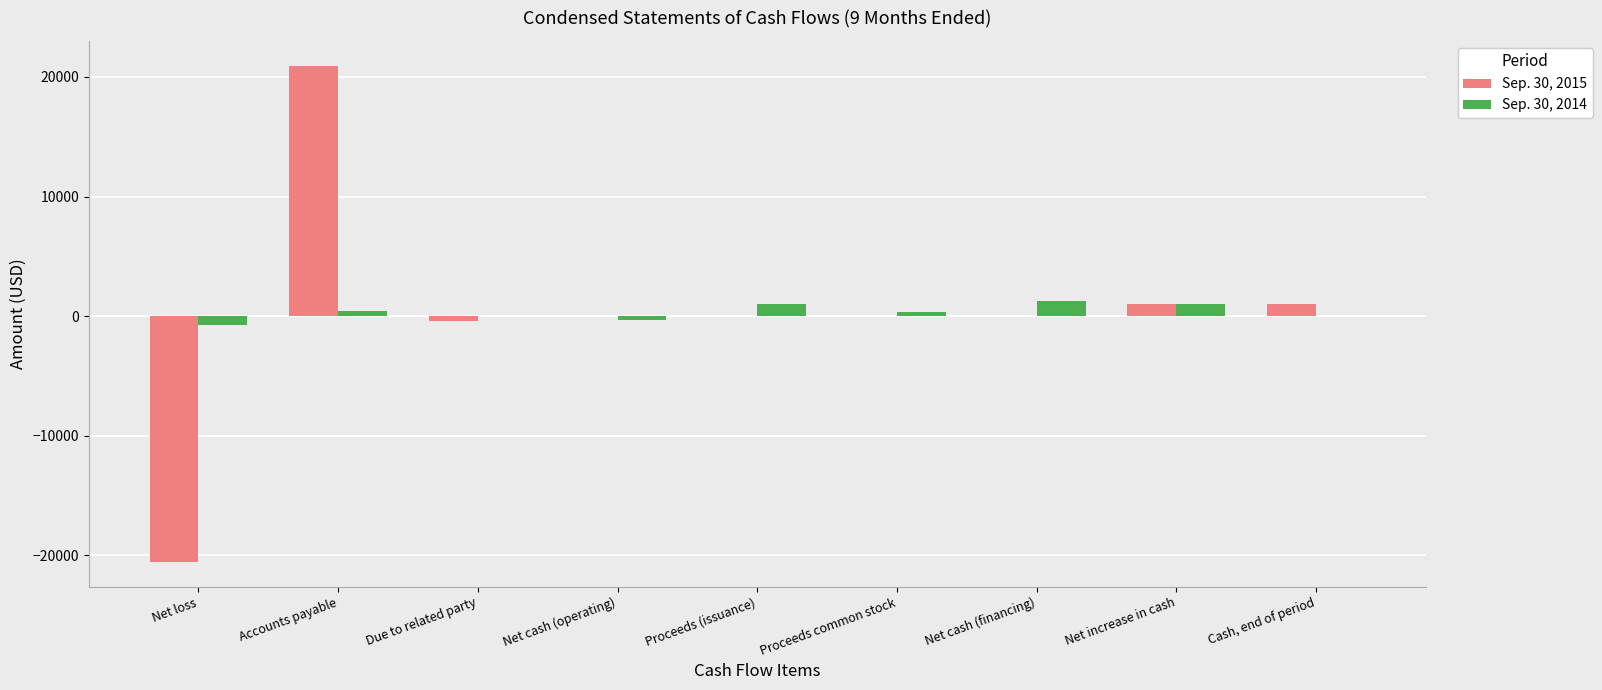

At which category does the chart reach its peak across all series?

Accounts payable